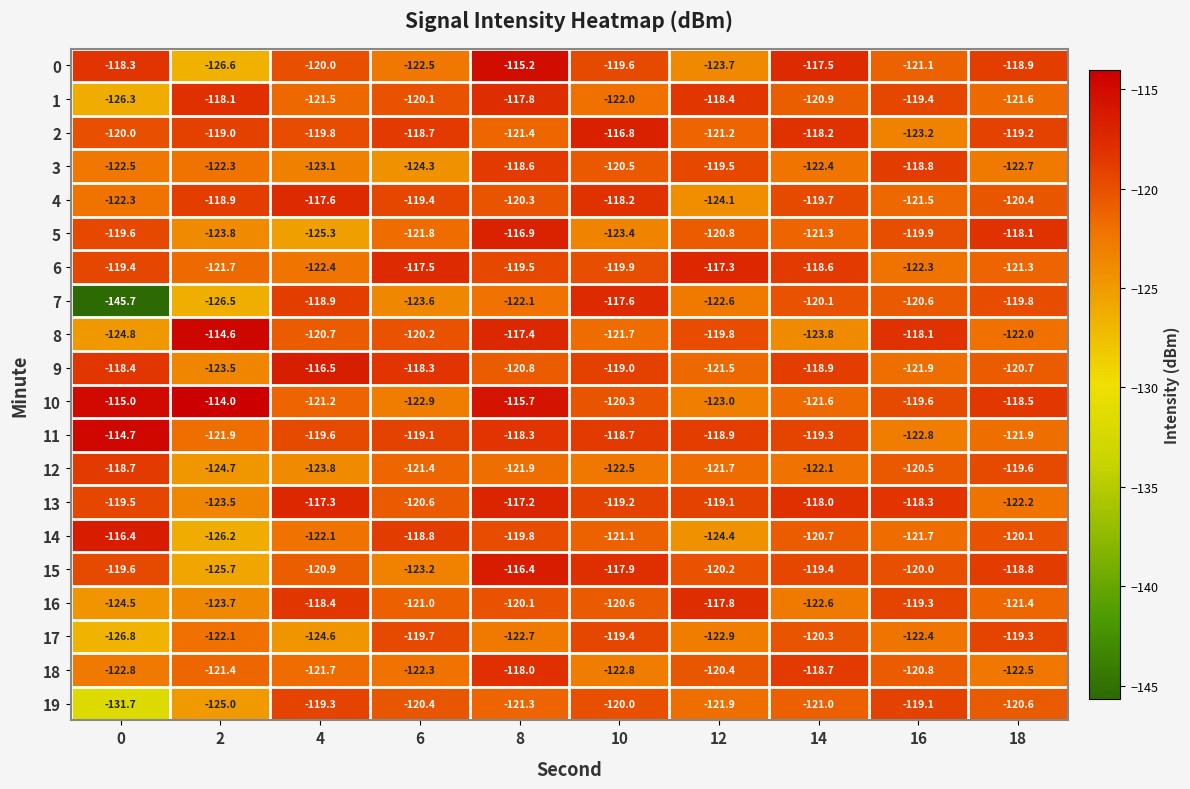

True or false: 4 has a value of -208.6 at 4.

False